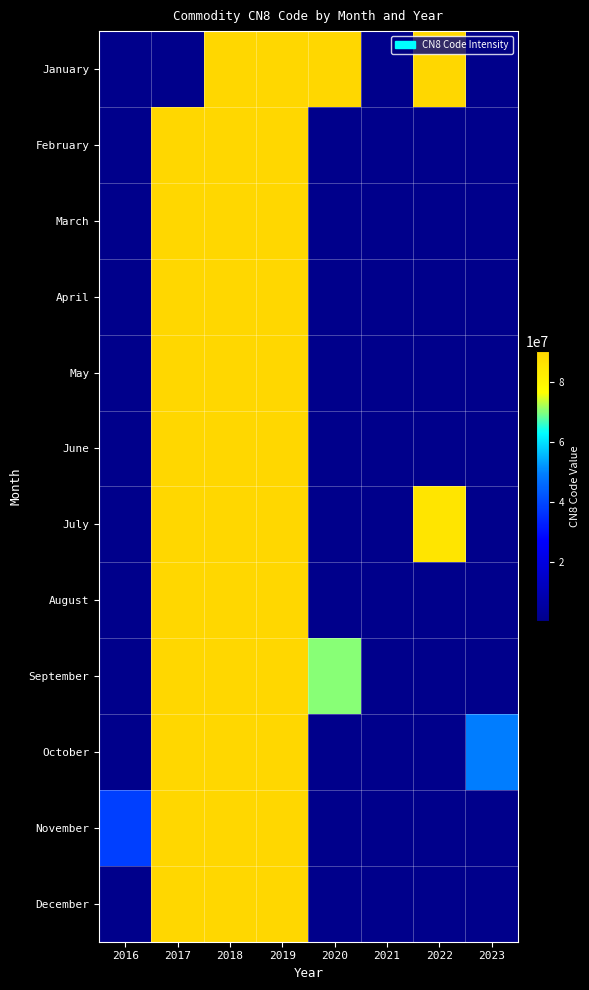

Which category has the lowest value across all series?

2016